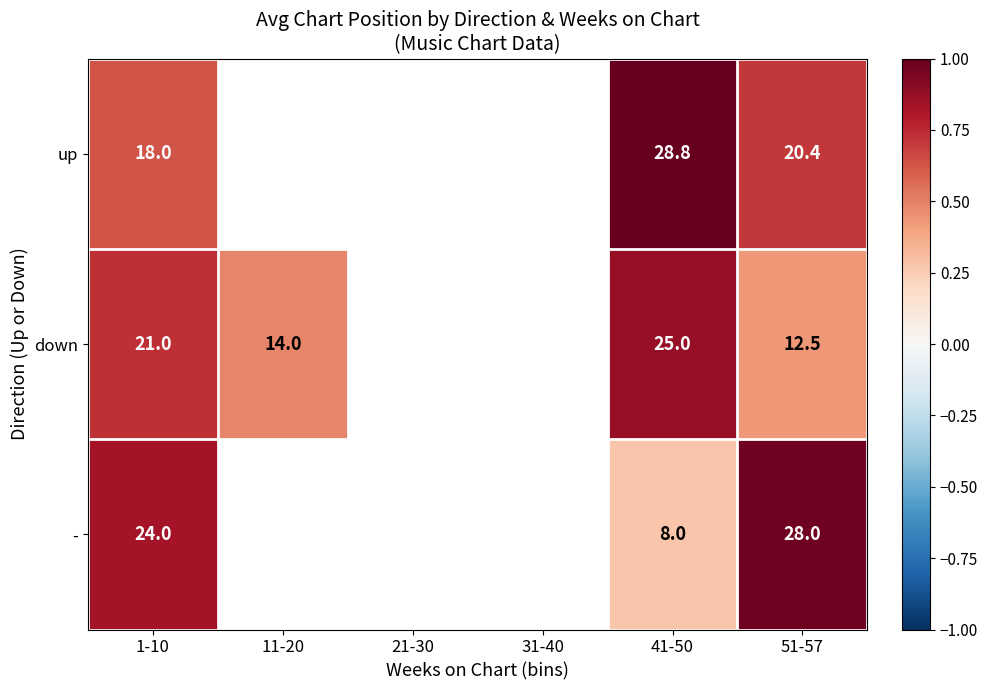

At which category is the sum across all series the highest?

1-10